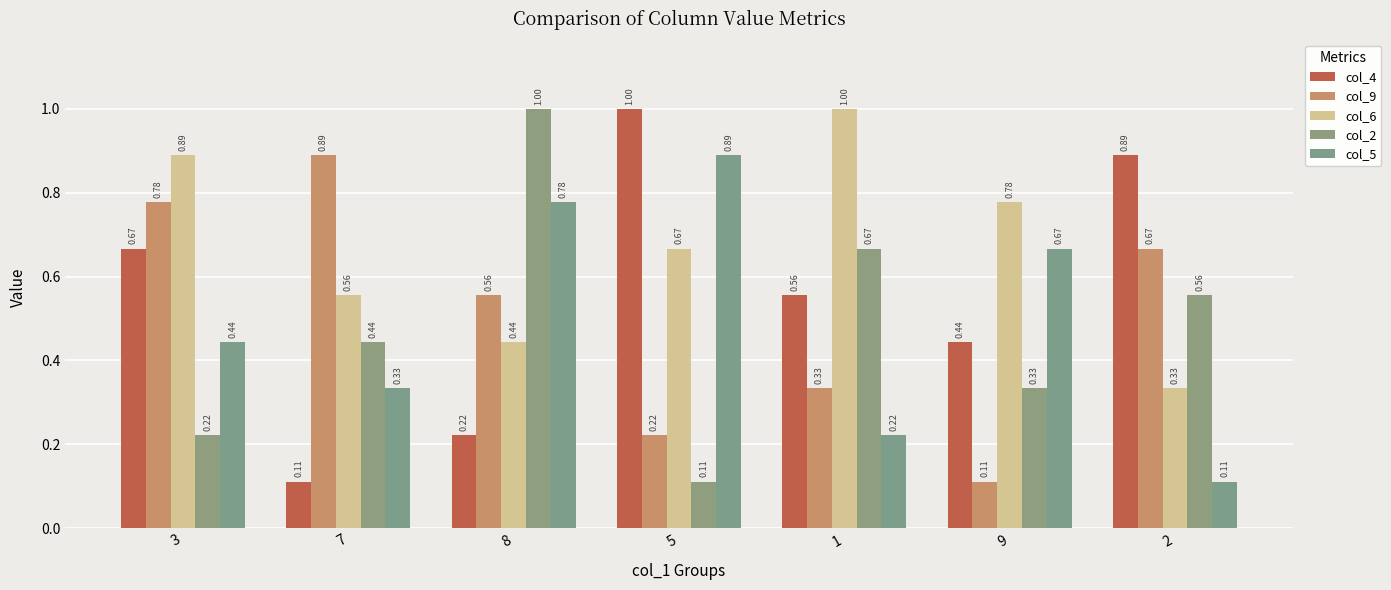

What is the total value across all series at 8?

3.0